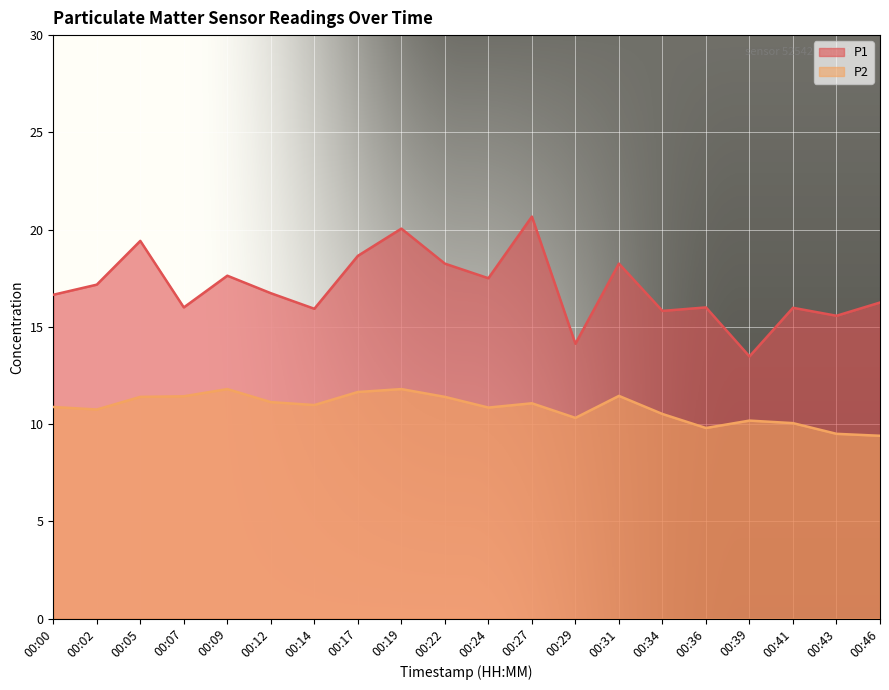

How many lines are shown in the chart?

2